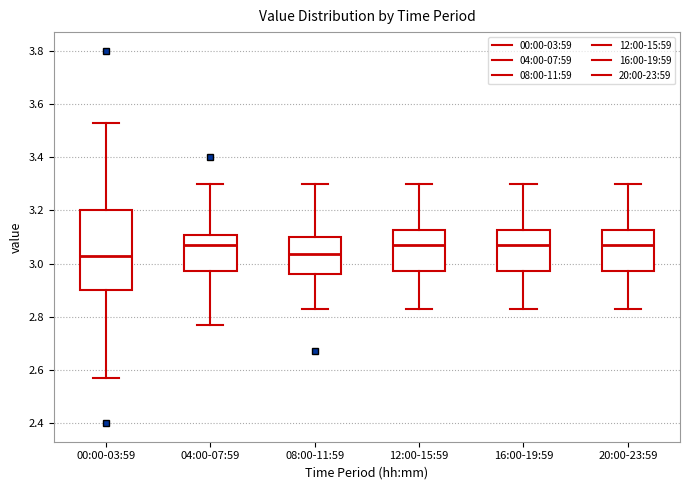

Comparing the boxes themselves (not the whiskers), which one is the tallest?

00:00-03:59